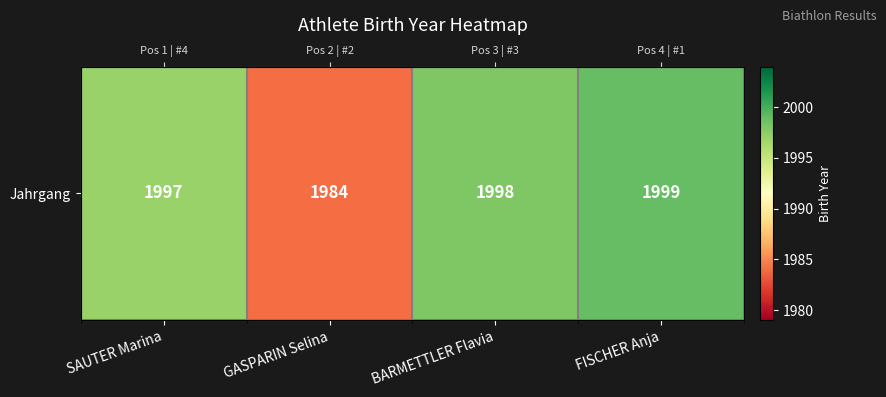

Approximately how many times larger is the value at FISCHER Anja compared to BARMETTLER Flavia?

1.0